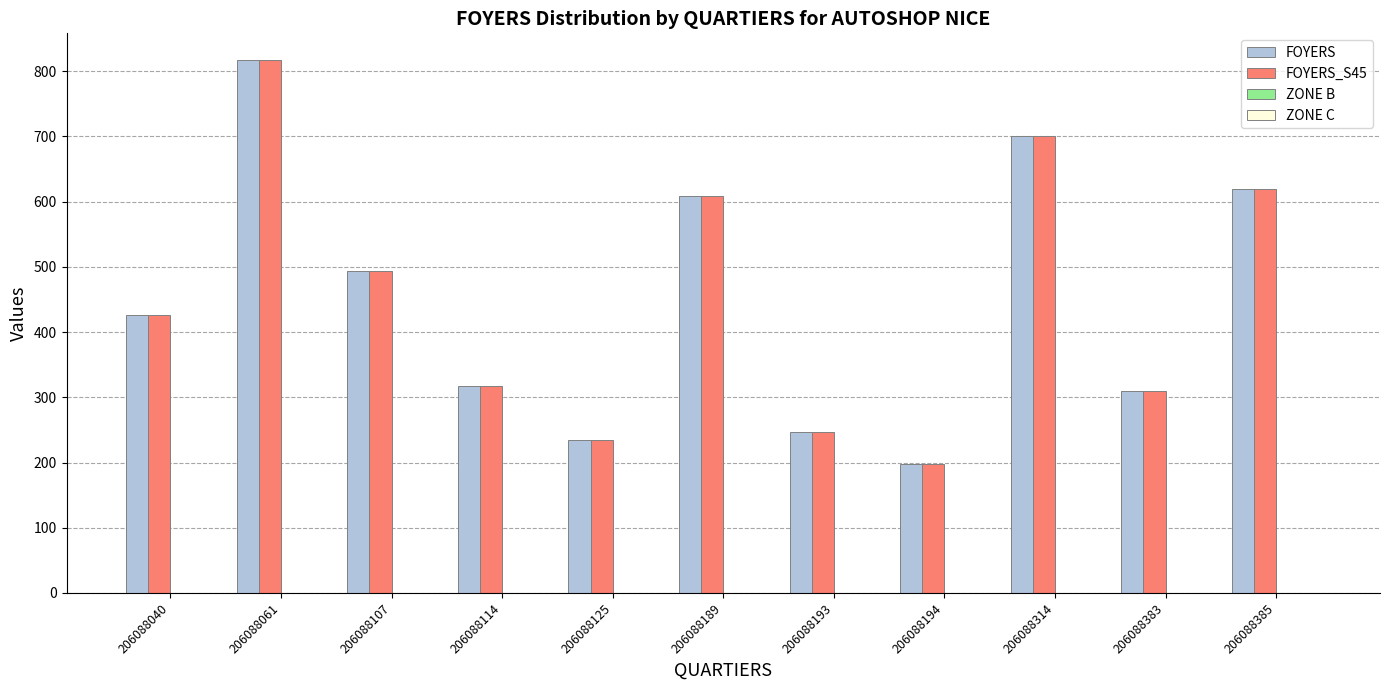

At which category is the sum across all series the highest?

206088061